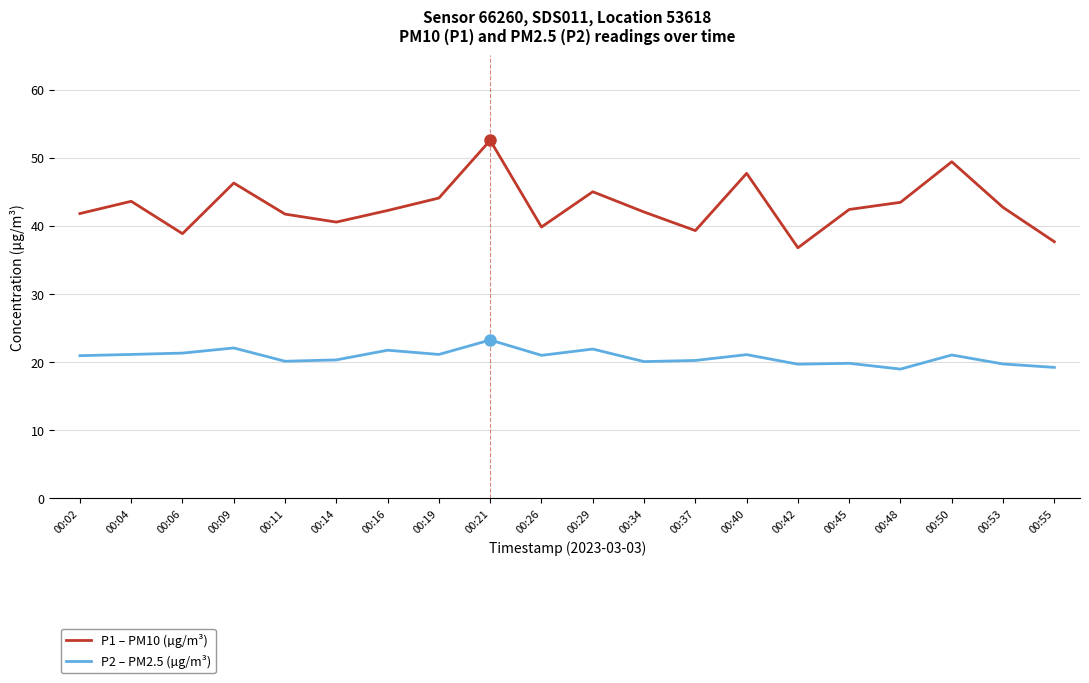

How many interior local valleys does the P1 – PM10 (µg/m³) series have?

5